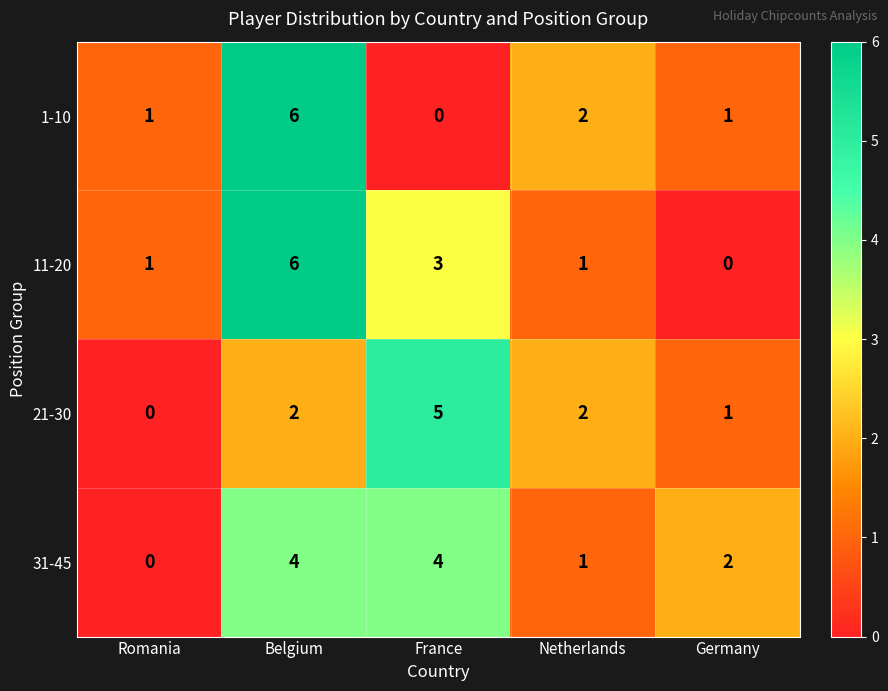

What is the difference between the maximum and minimum values in the 1-10 series?

6